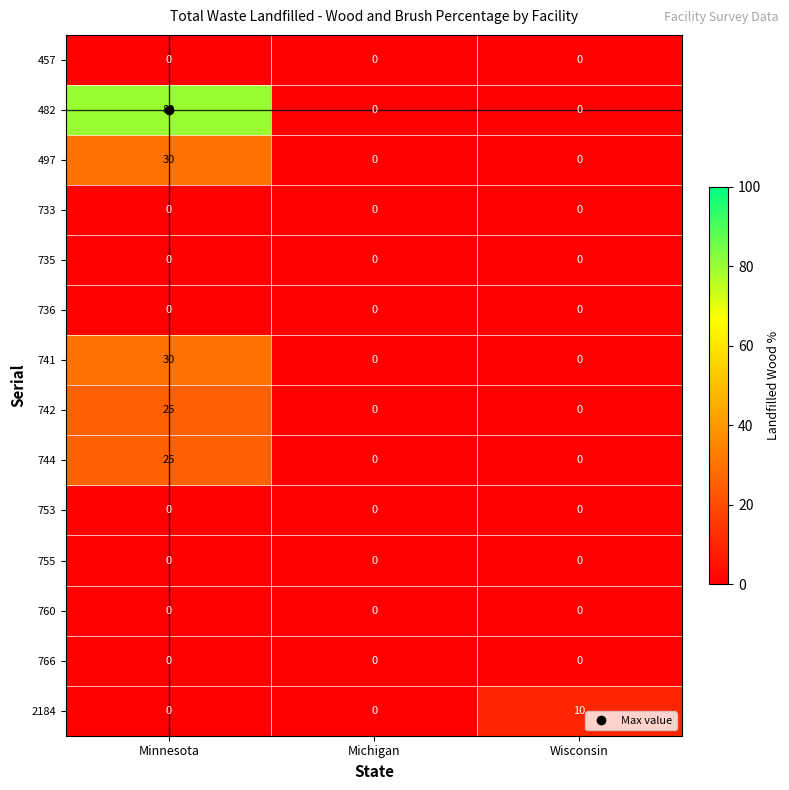

How many data points does each series have?

3